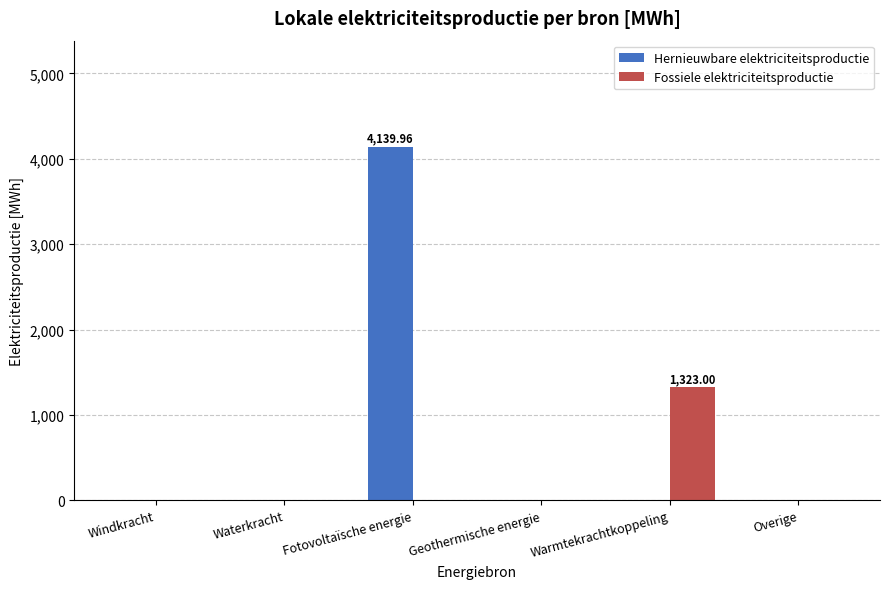

Between Fotovoltaïsche energie and Overige, which series saw the biggest shift?

Hernieuwbare elektriciteitsproductie